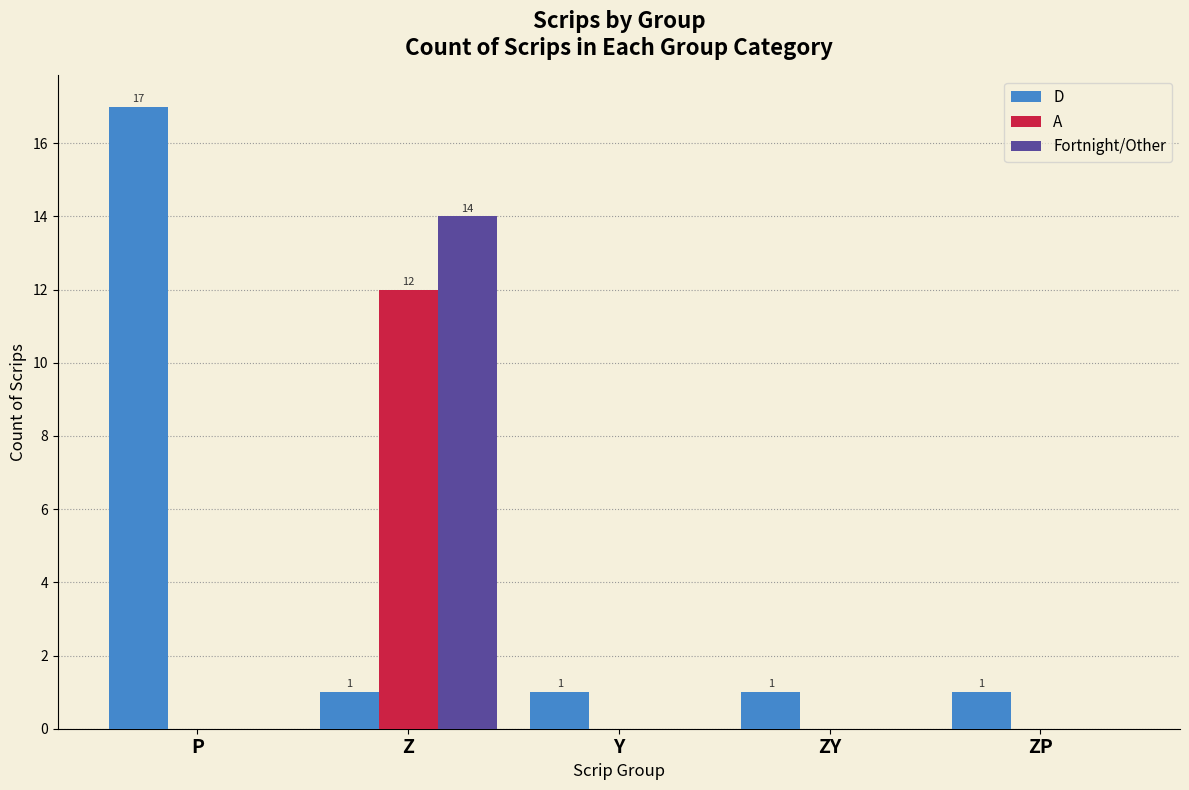

Which series changed the most between Z and ZY?

Fortnight/Other